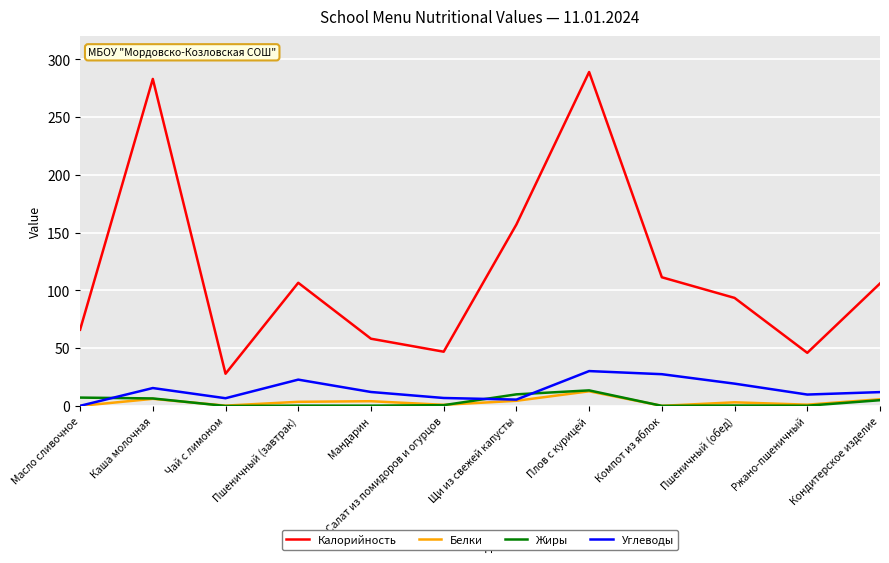

At which category is the sum across all series the highest?

Плов с курицей